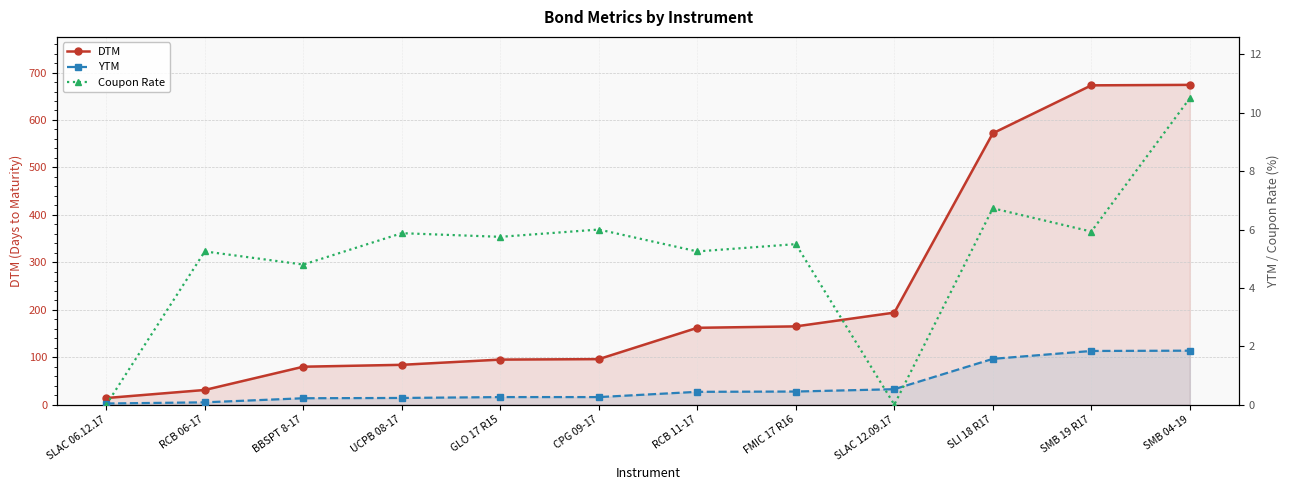

At which category does the chart reach its peak across all series?

SMB 04-19